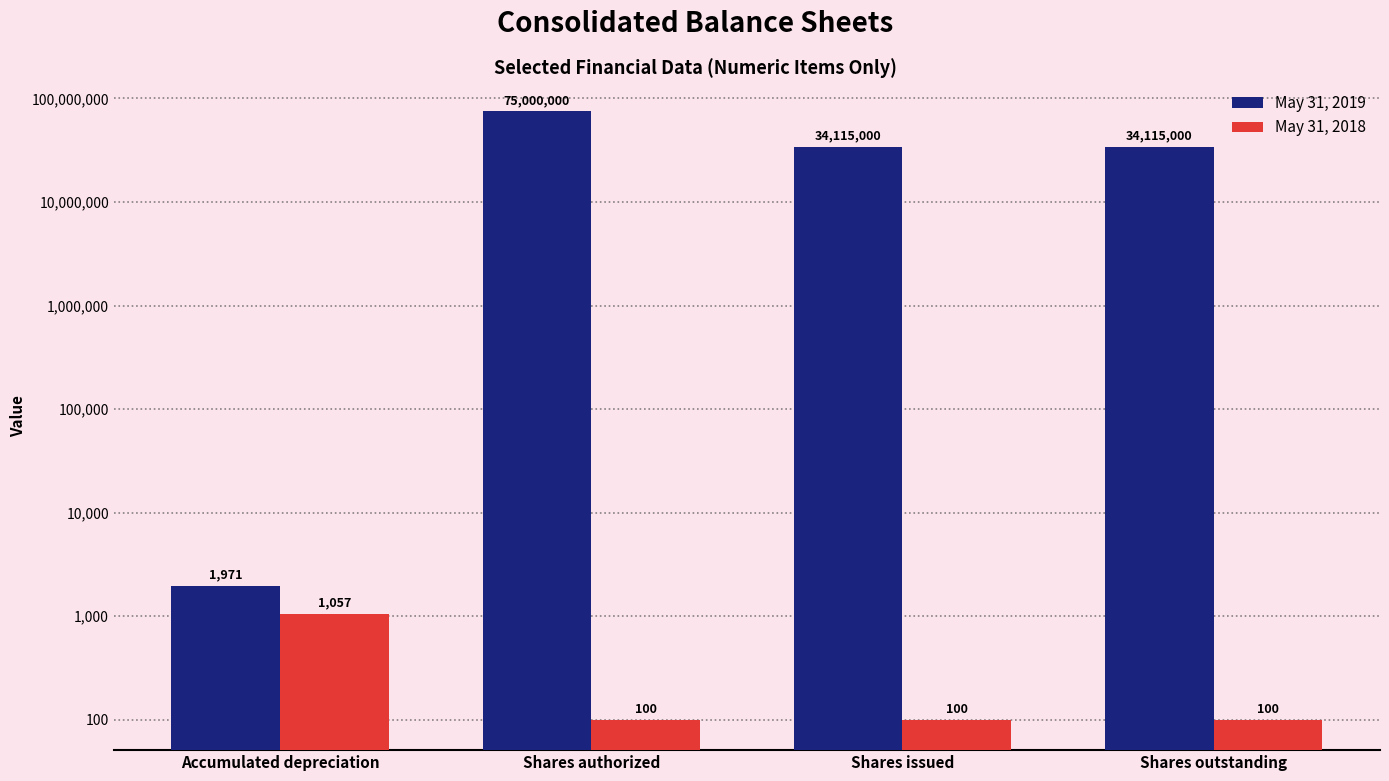

List the series in order of their overall mean, highest first.

May 31, 2019, May 31, 2018